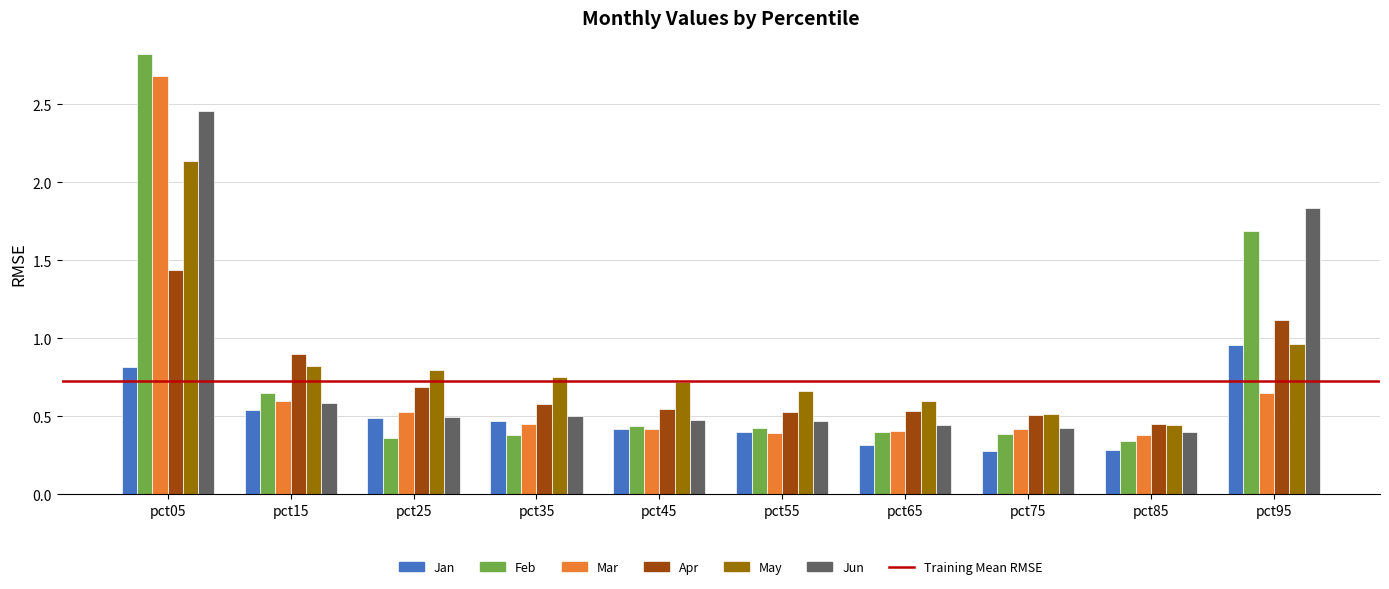

What is the difference between the maximum and second lowest values in the Apr series?

0.9